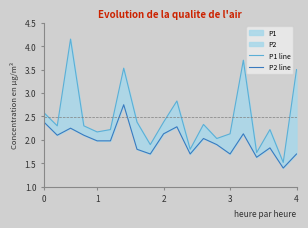

Does the chart have visible grid lines?

No